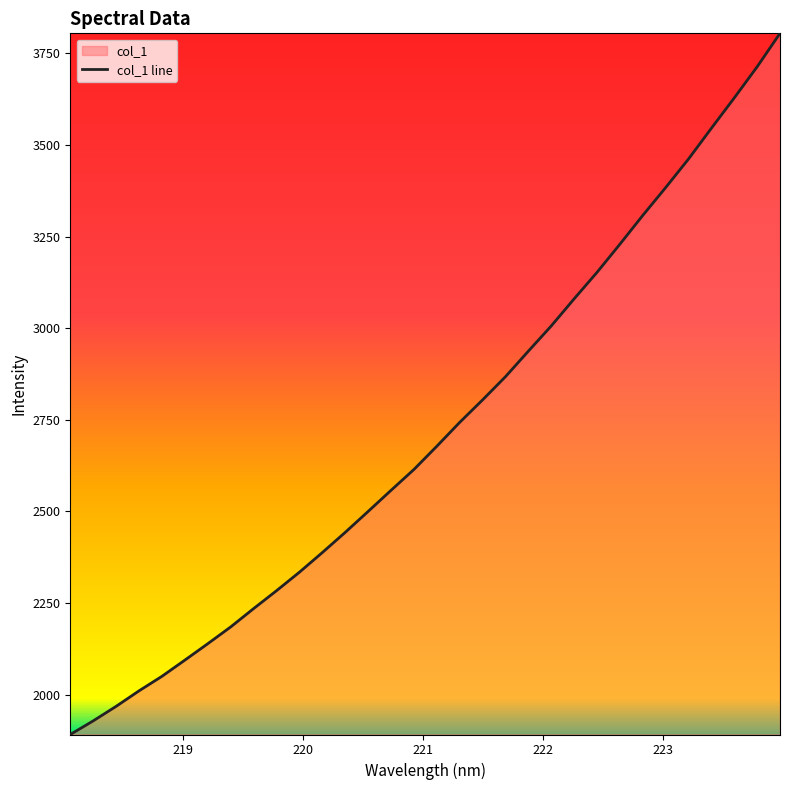

How many data points does each series have?

32